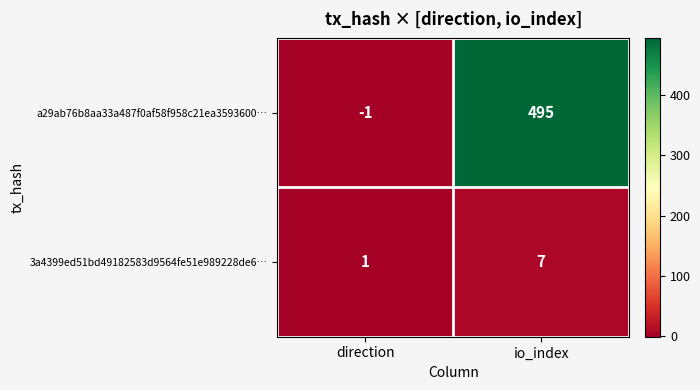

How many data points does each series have?

2